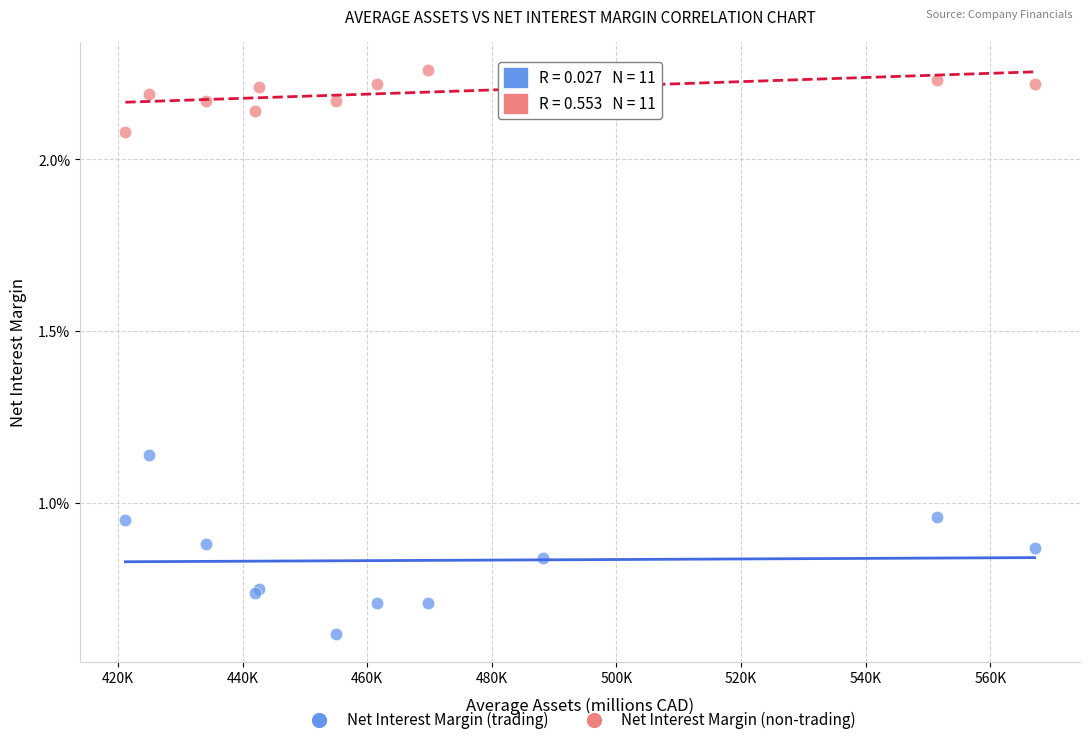

Which series contains the lowest Y value?

Net Interest Margin (trading)